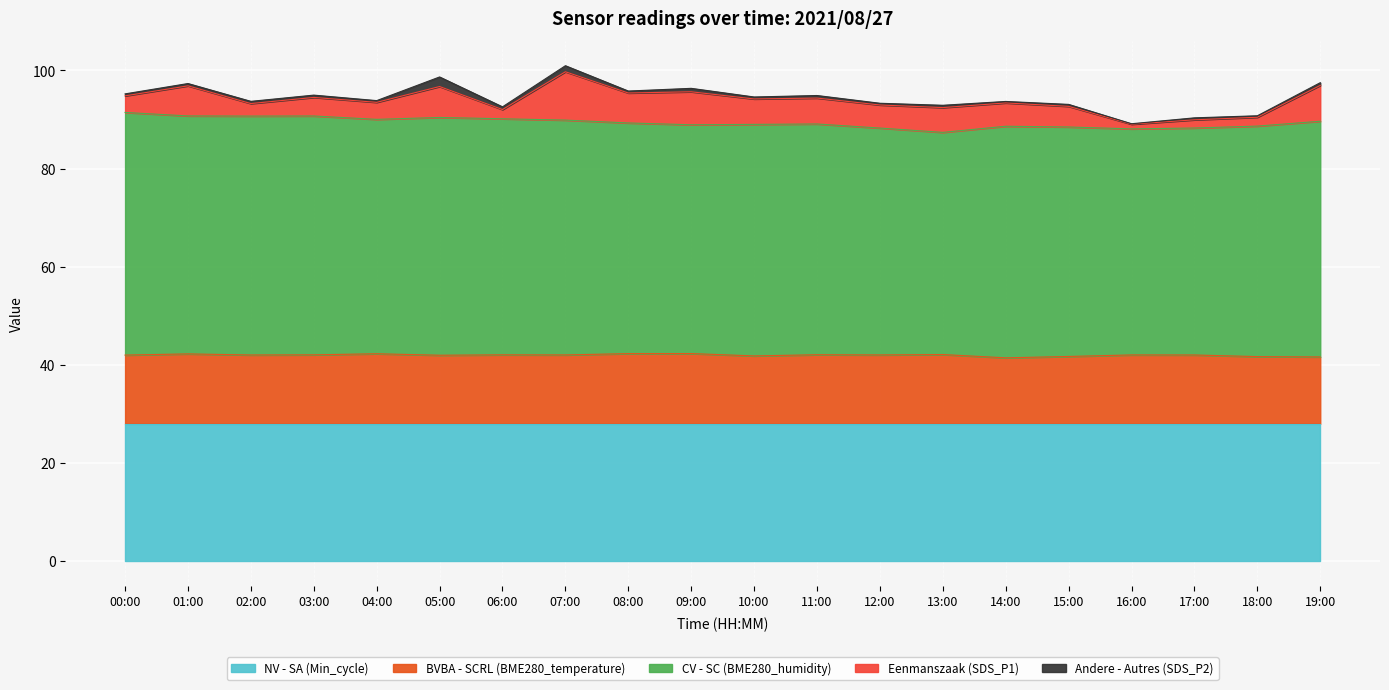

Which series has the largest range (max minus min)?

Eenmanszaak (SDS_P1)